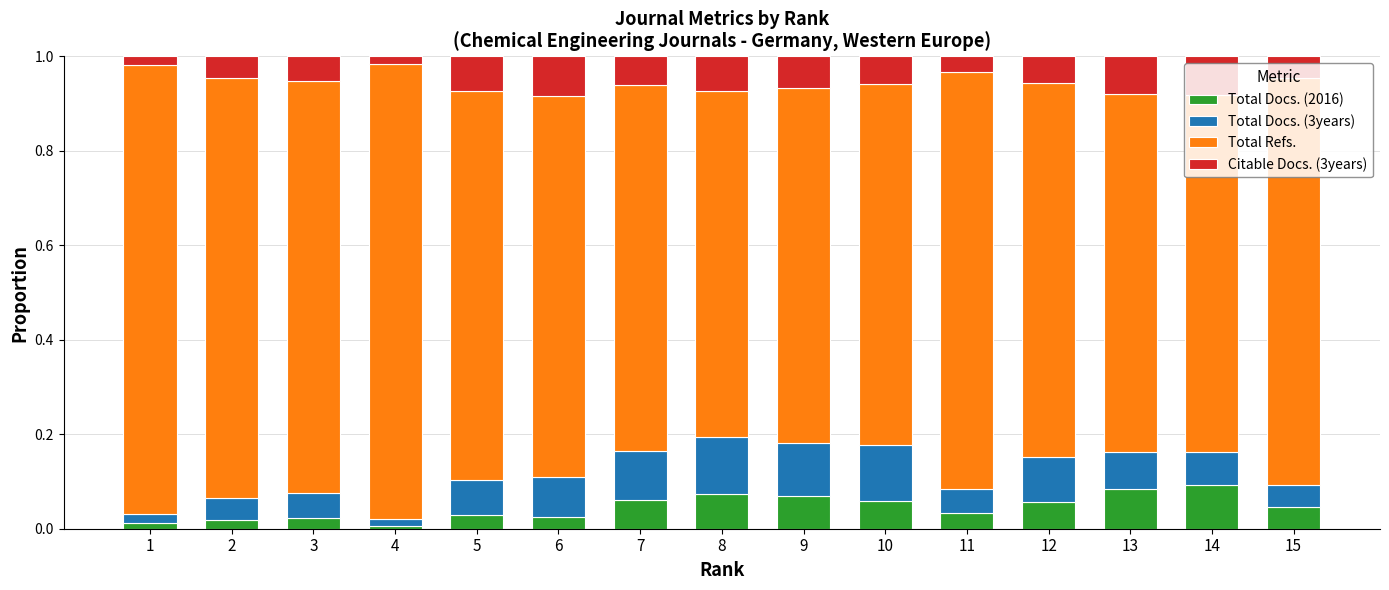

True or false: Total Docs. (2016) has a value of 0.0 at 10.

False